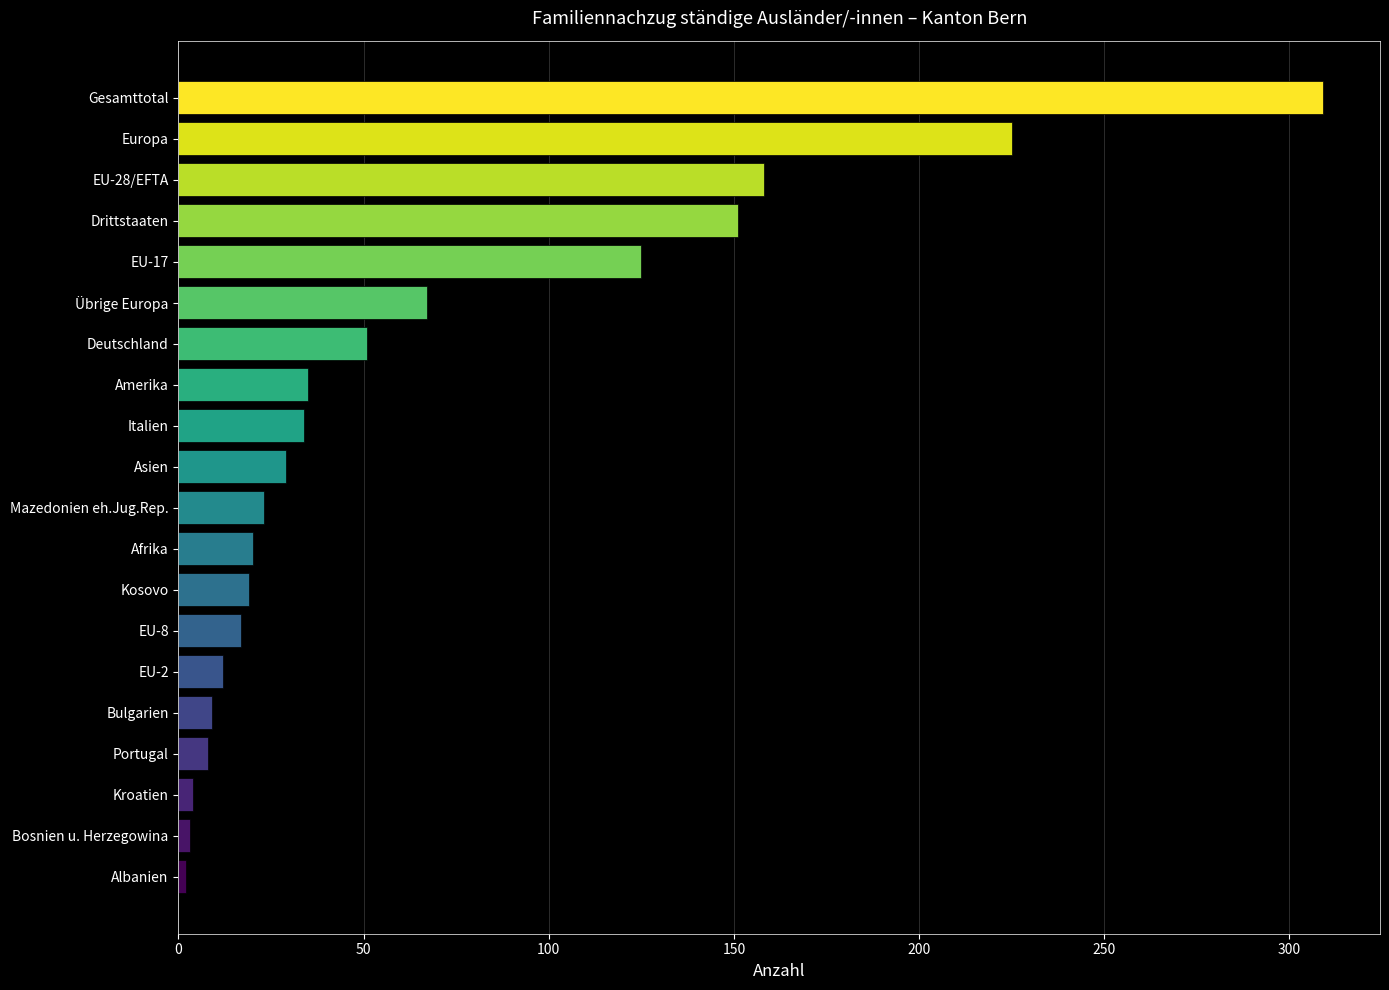

What position from the top is Amerika?

8